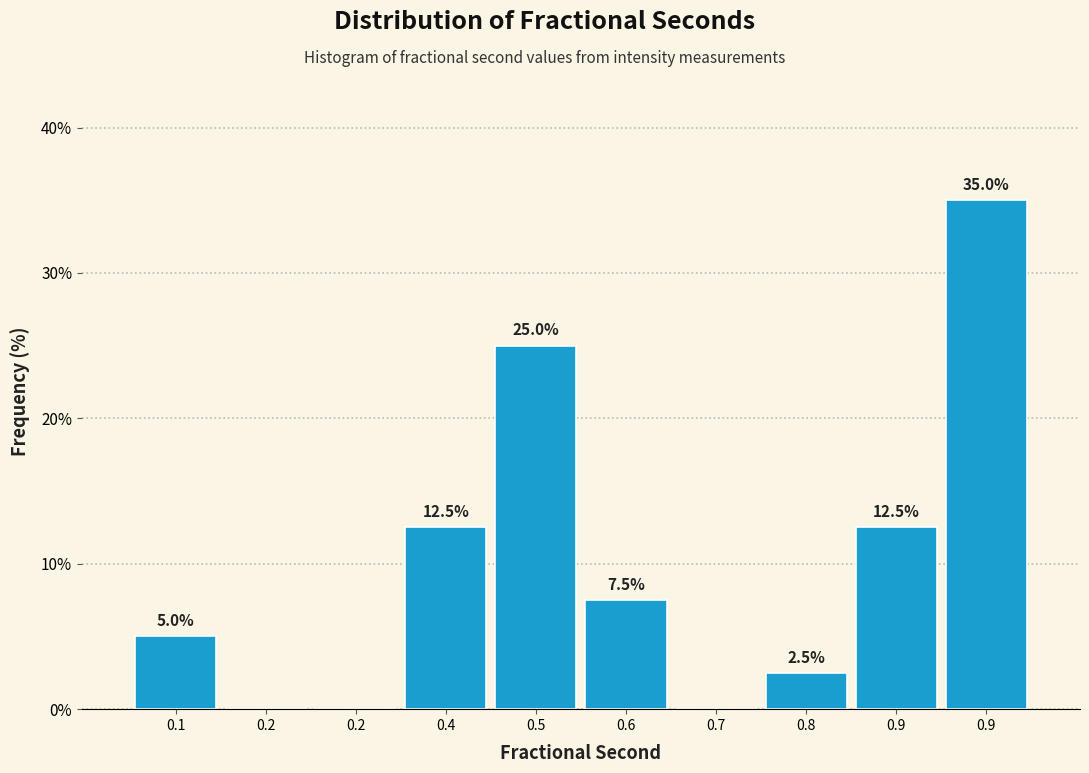

How many values are above zero?

7